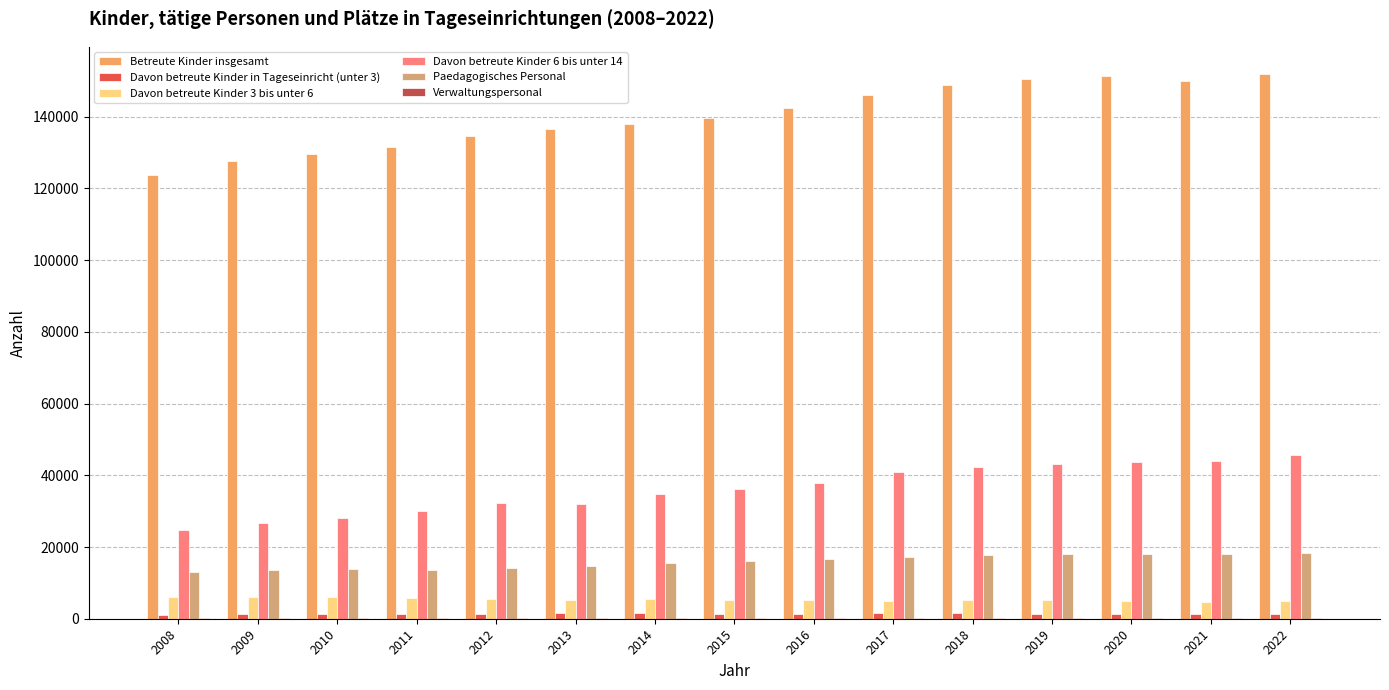

Is the value of Paedagogisches Personal at 2012 greater than the value of Davon betreute Kinder 3 bis unter 6 at 2014?

Yes